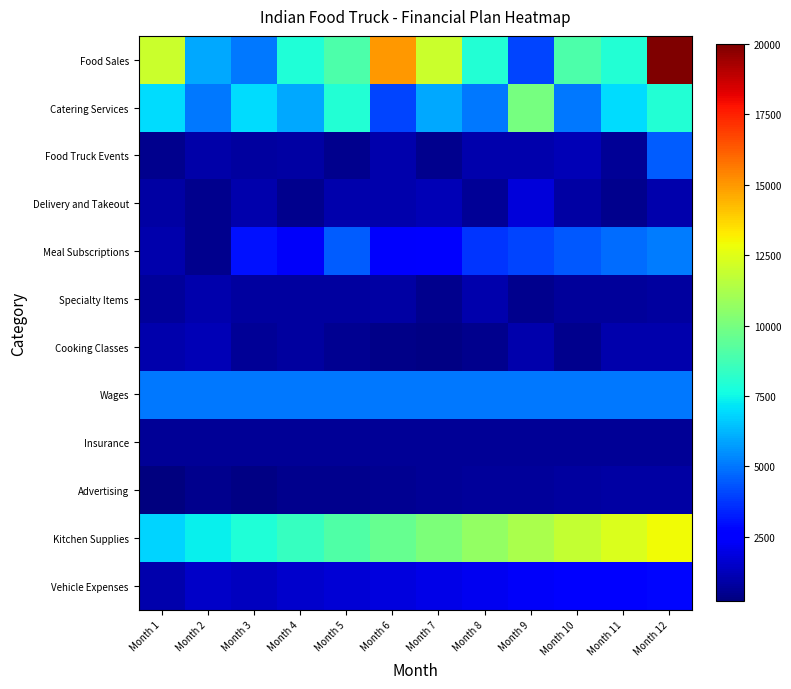

Between Month 7 and Month 1, which is larger?

Month 7